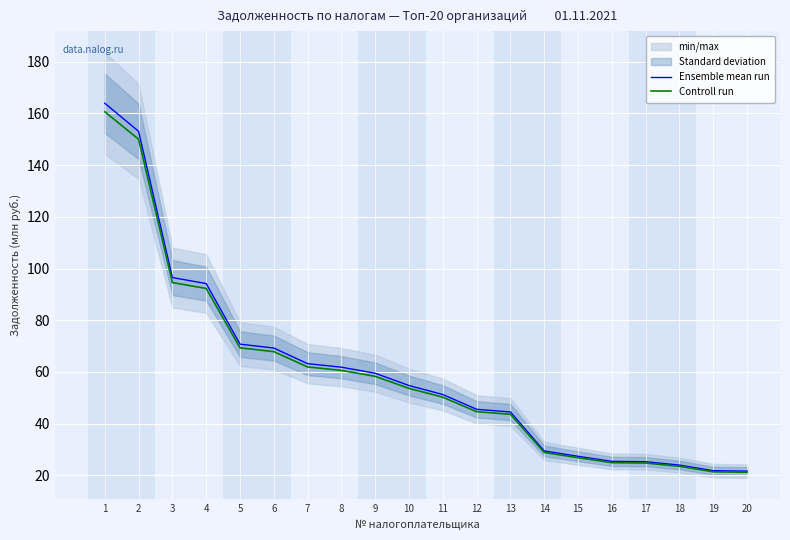

What are all the series names shown in the legend?

Ensemble mean run, Controll run